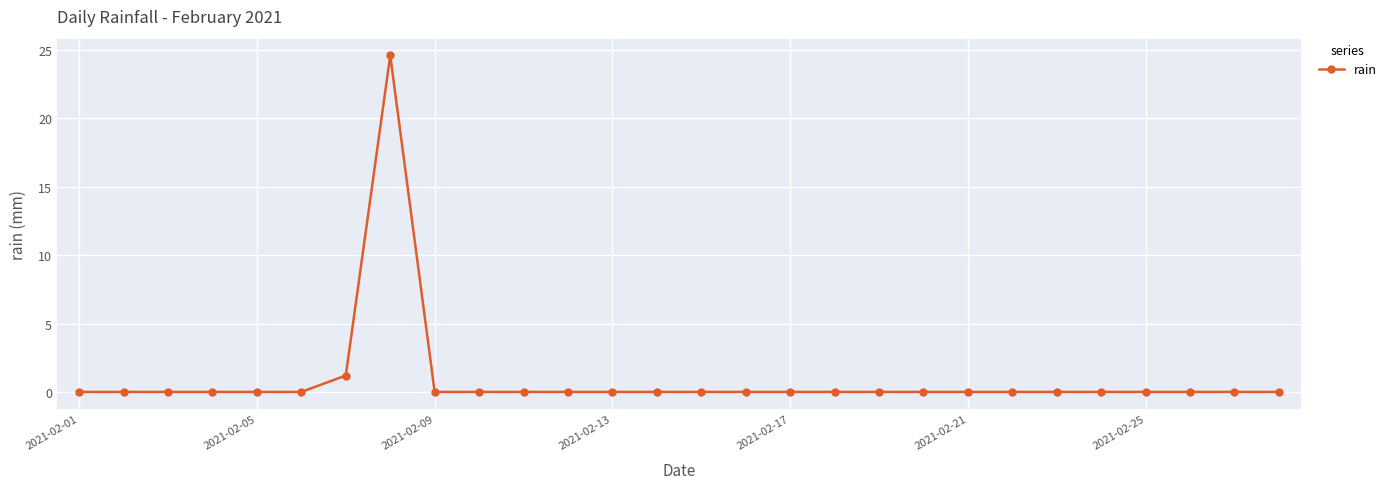

What is the greatest value displayed?

24.6